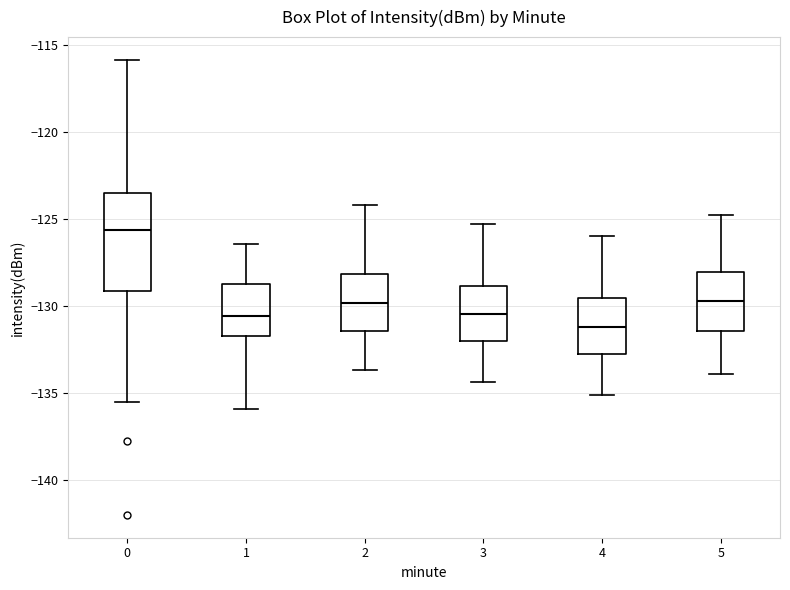

Which box is the tallest, from its lower edge to its upper edge?

0